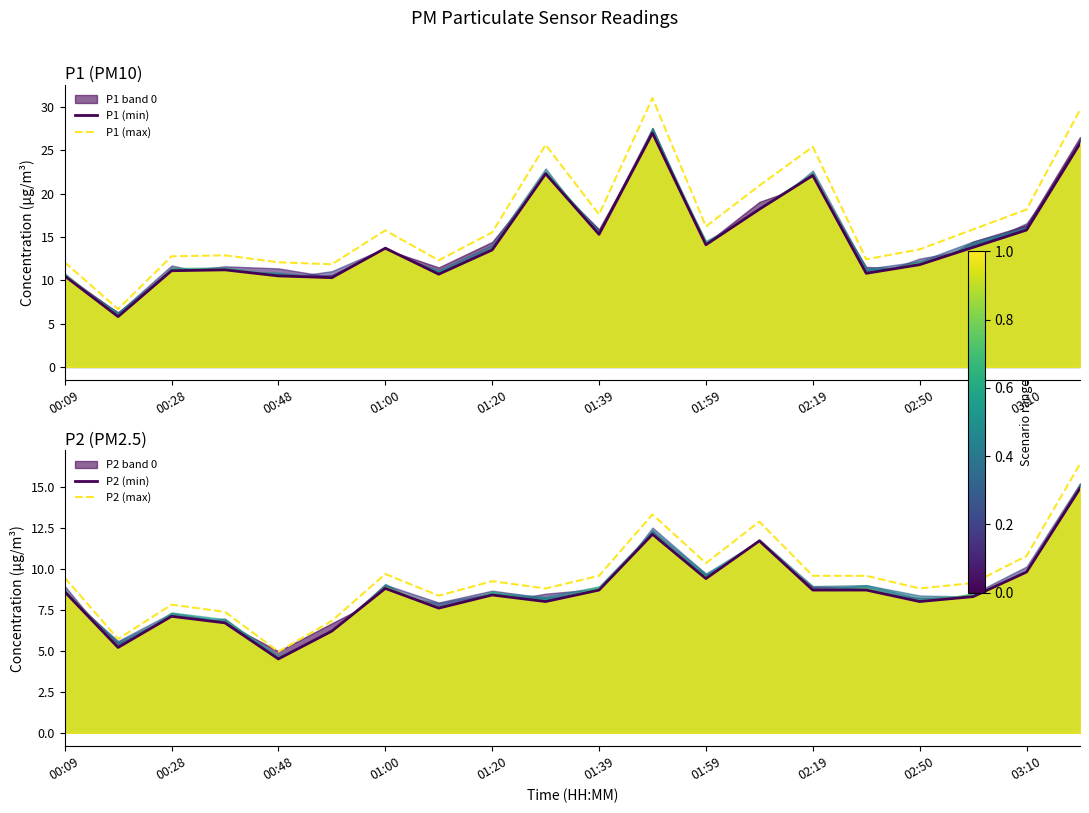

Reading left to right, transcribe all the data shown in this chart.

P1 (min): 10.5	5.8	11.1	11.2	10.5	10.3	13.7	10.7	13.5	22.3	15.3	27.0	14.1	18.2	22.1	10.8	11.8	13.8	15.8	25.8
P1 (max): 12.1	6.7	12.8	12.9	12.1	11.8	15.8	12.3	15.5	25.6	17.6	31.0	16.2	20.9	25.4	12.4	13.6	15.9	18.2	29.7
P2 (min): 8.6	5.2	7.1	6.7	4.5	6.2	8.8	7.6	8.4	8.0	8.7	12.1	9.4	11.7	8.7	8.7	8.0	8.3	9.8	14.9
P2 (max): 9.5	5.7	7.8	7.4	5.0	6.8	9.7	8.4	9.2	8.8	9.6	13.3	10.3	12.9	9.6	9.6	8.8	9.1	10.8	16.4